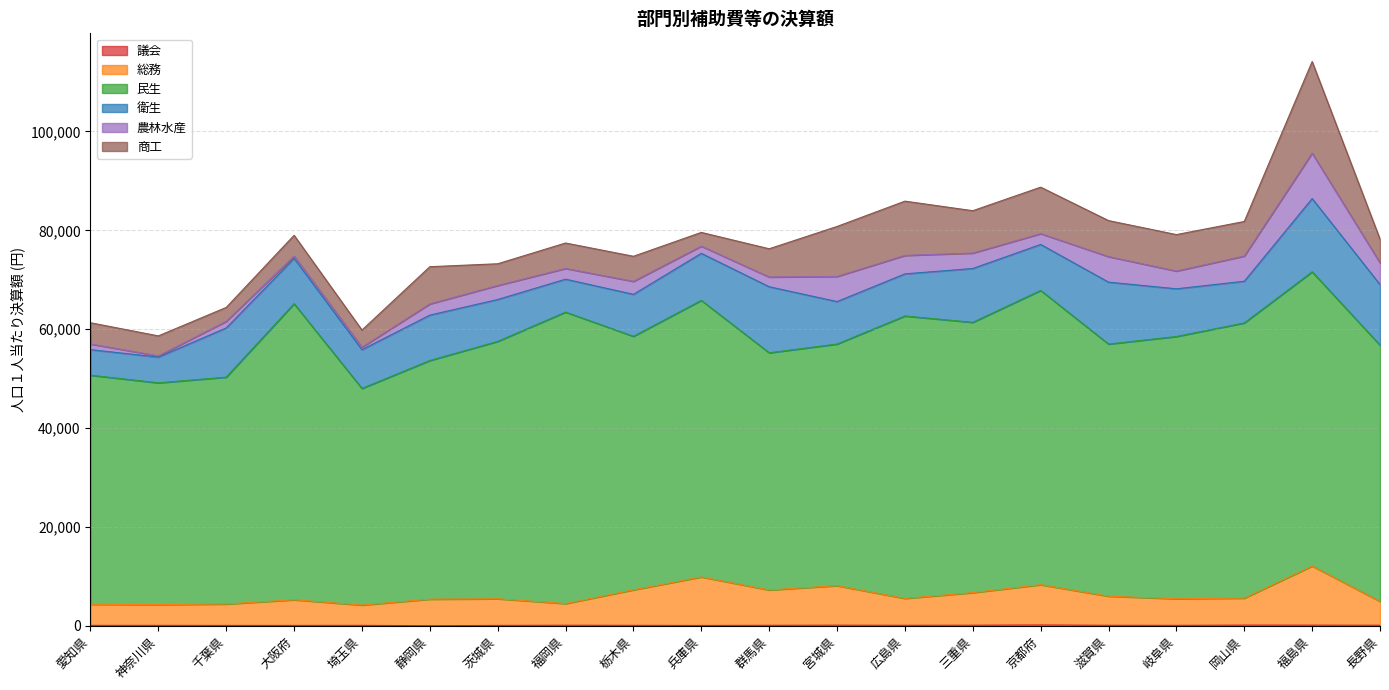

Reading right to left, list all the values displayed in this chart.

議会: 99	119	127	75	91	153	107	88	112	85	55	79	102	64	2	77	63	61	72	69
総務: 4820	11963	5458	5381	5883	8146	6590	5438	7995	7149	9816	7183	4378	5391	5373	4105	5187	4334	4201	4271
民生: 51852	59524	55681	53067	51020	59545	54691	57143	48886	47991	55959	51298	58976	52077	48286	43832	59906	45900	44875	46349
衛生: 12264	14824	8434	9650	12530	9304	10892	8526	8596	13364	9515	8493	6663	8475	9187	7841	9181	9955	5206	5177
農林水産: 4379	9188	5103	3591	5165	2184	3122	3733	5083	1967	1459	2627	2172	2835	2269	494	454	1339	246	1143
商工: 4804	18536	6990	7376	7285	9404	8571	10981	10113	5715	2779	5071	5148	4396	7525	3474	4207	2815	4044	4296